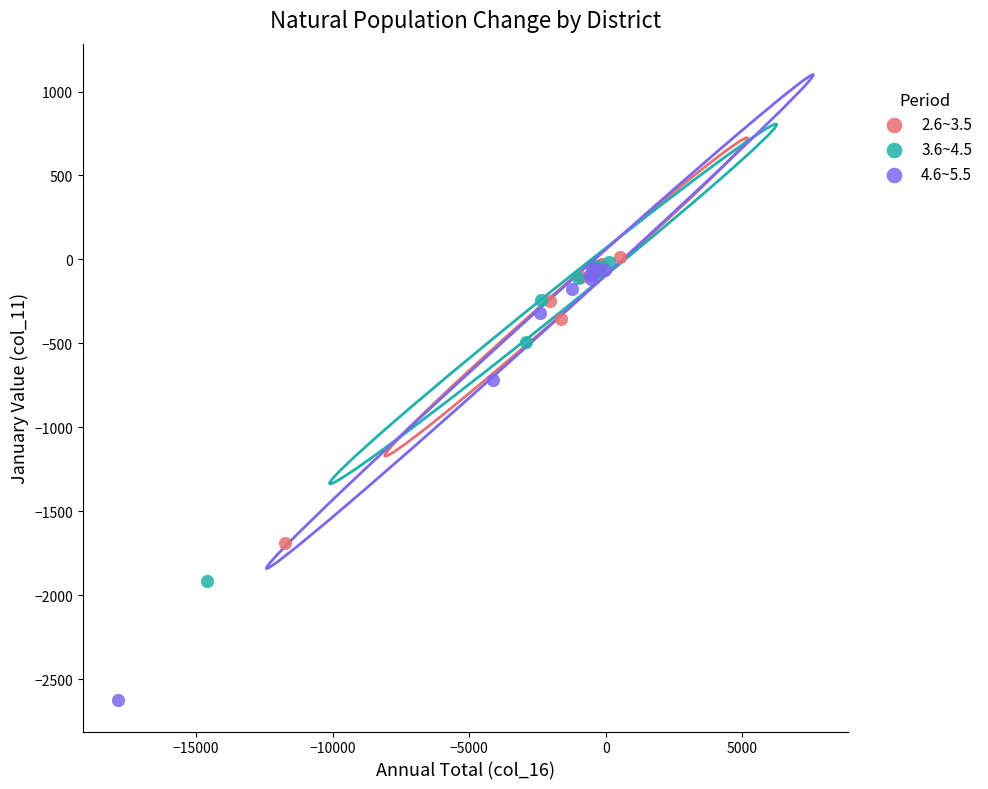

Which series reaches the minimum Y coordinate?

4.6~5.5